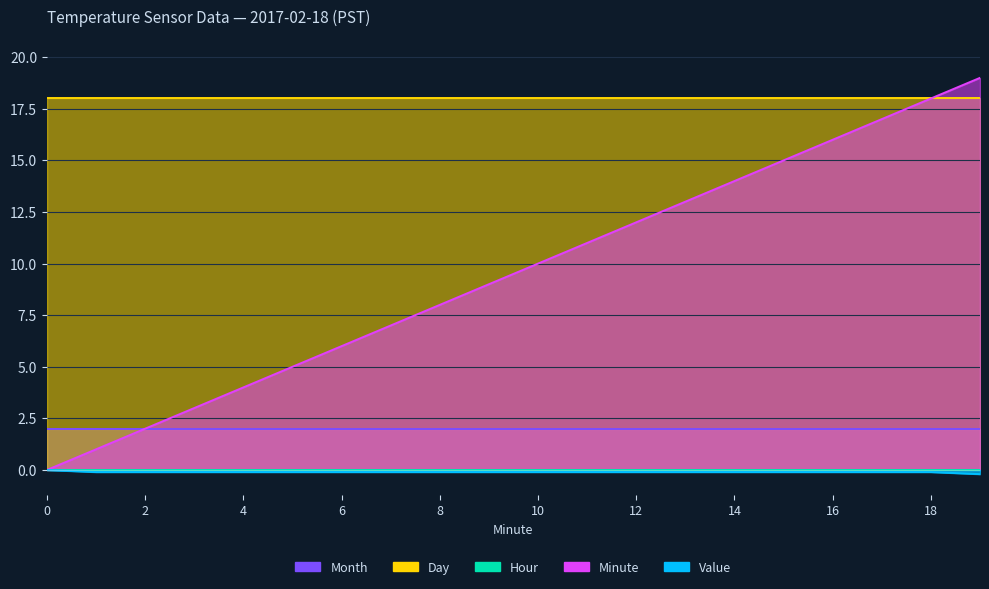

Between 10 and 18, which is larger?

10